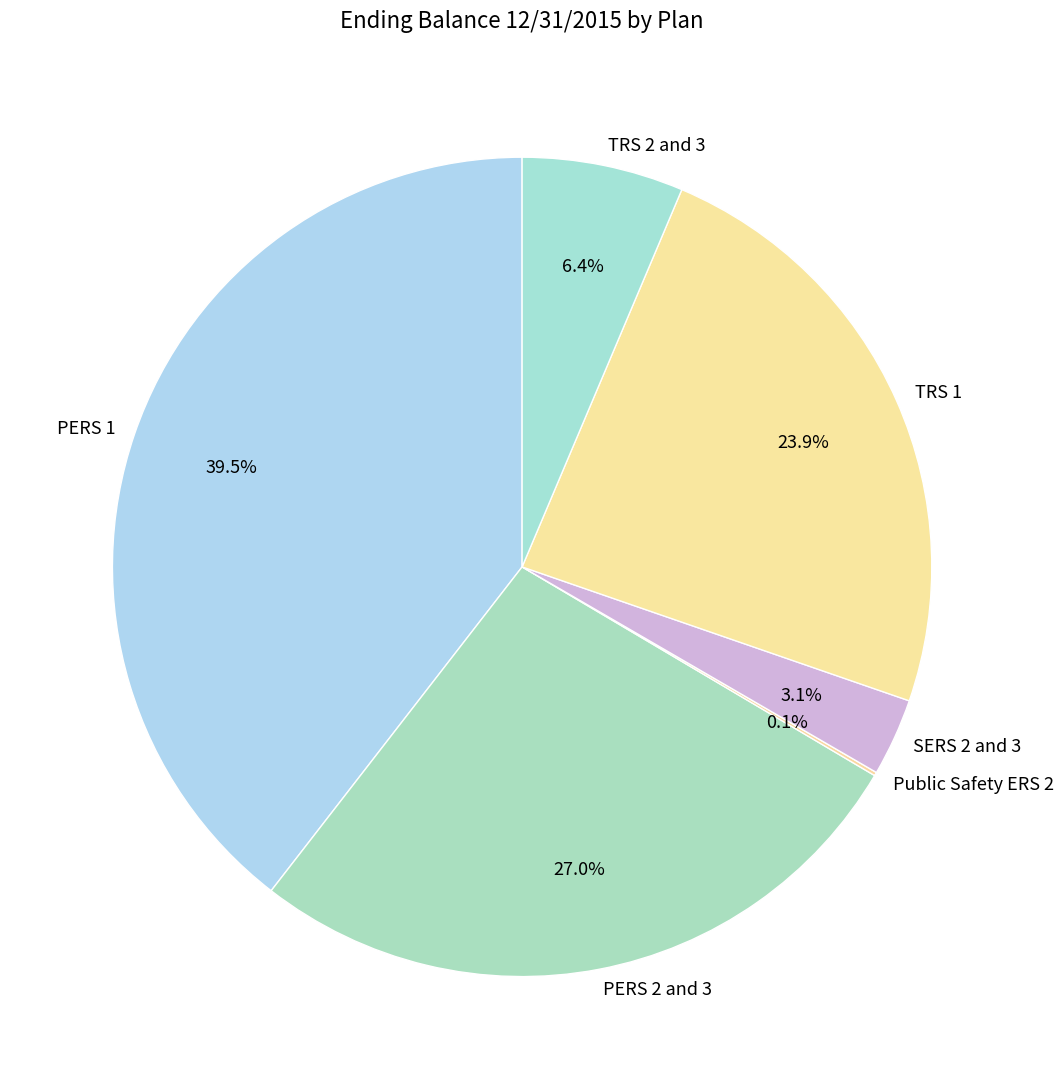

To the nearest percent, what is the combined percentage of TRS 1 and SERS 2 and 3?

27%